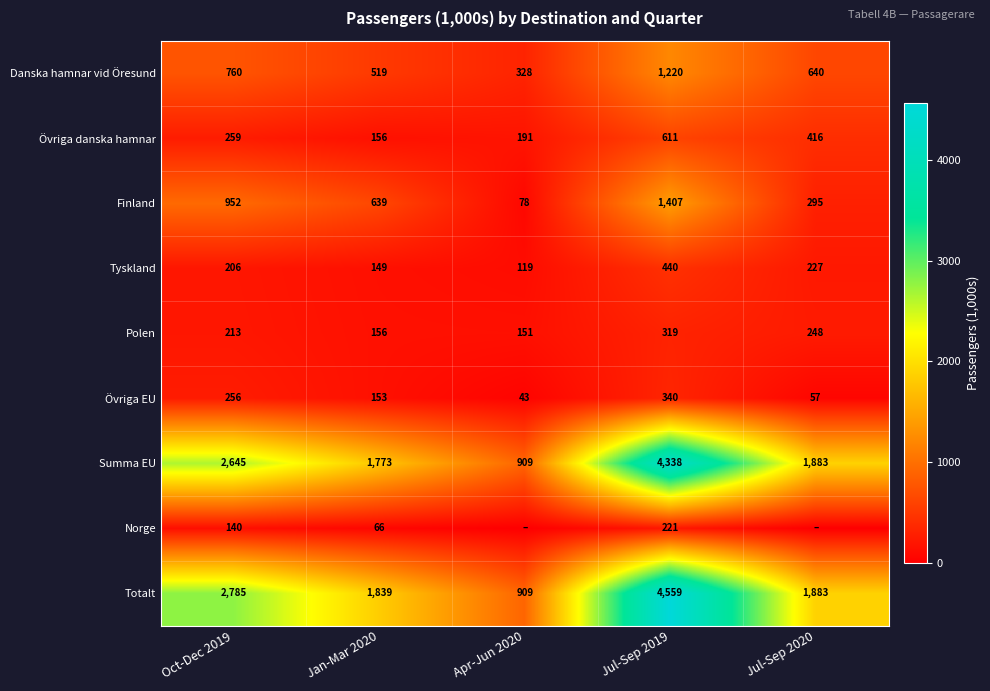

What is the sum of the Danska hamnar vid Öresund values at Jul-Sep 2019 and Jan-Mar 2020?

1739